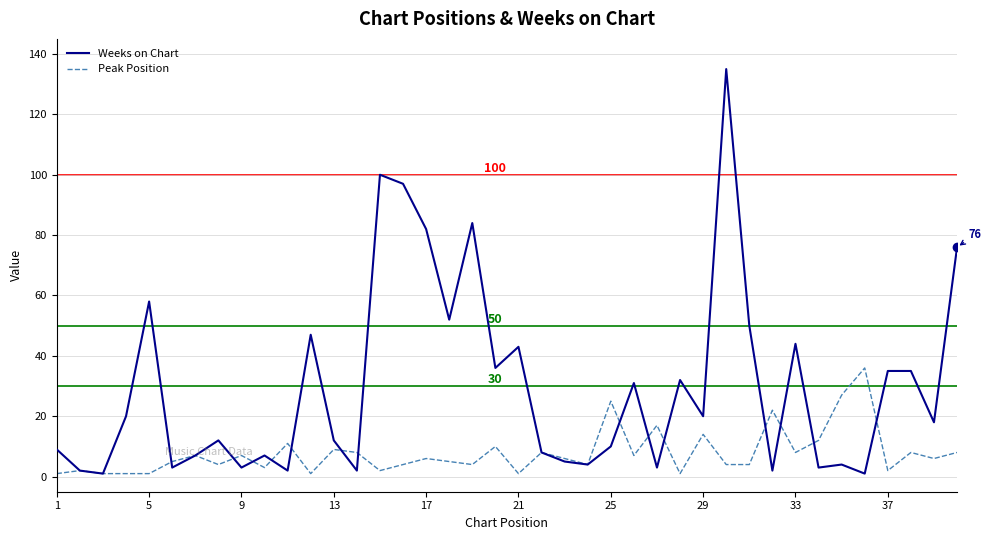

Is this an area chart (filled region under the line)?

No